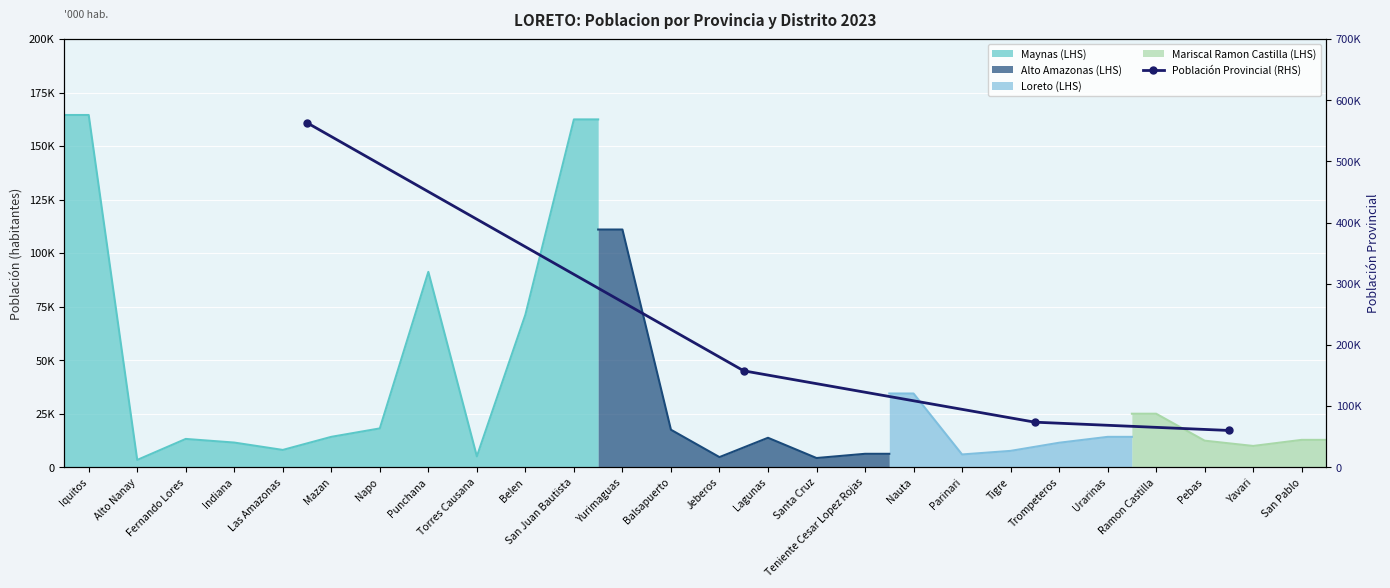

Count the number of values greater than 157649.

1